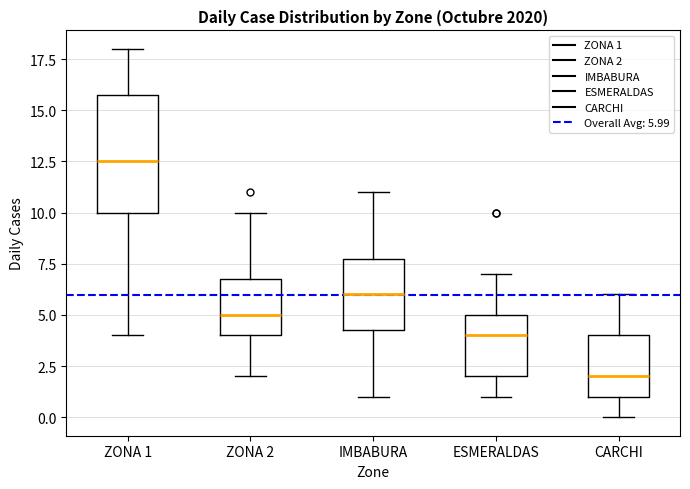

Which box's median line is the lowest?

CARCHI